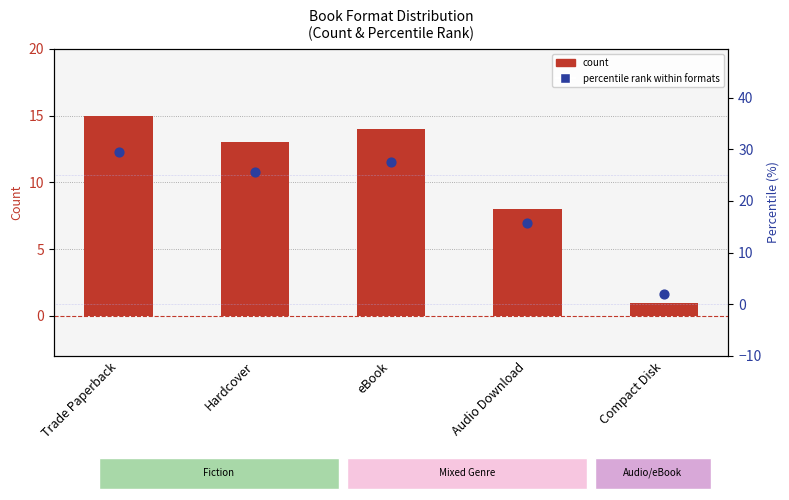

Which series reaches the maximum Y coordinate?

percentile rank within formats